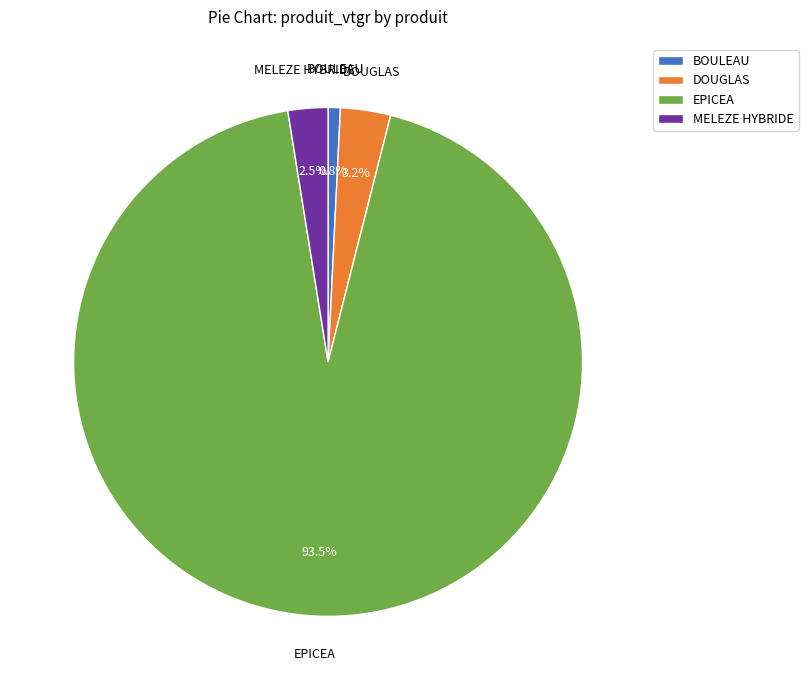

The BOULEAU slice represents 1% of the pie. True or false?

True